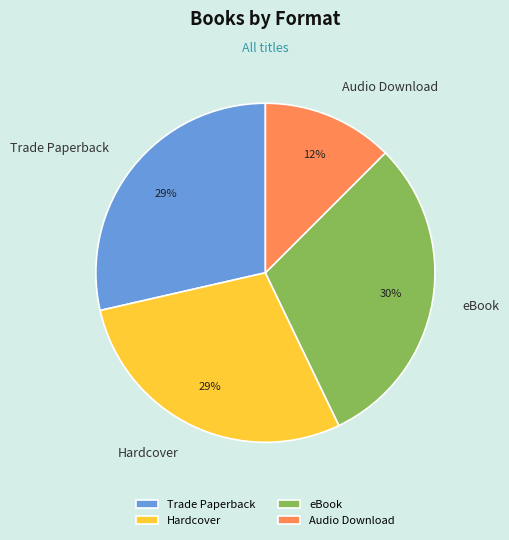

Is eBook the majority of the pie?

No